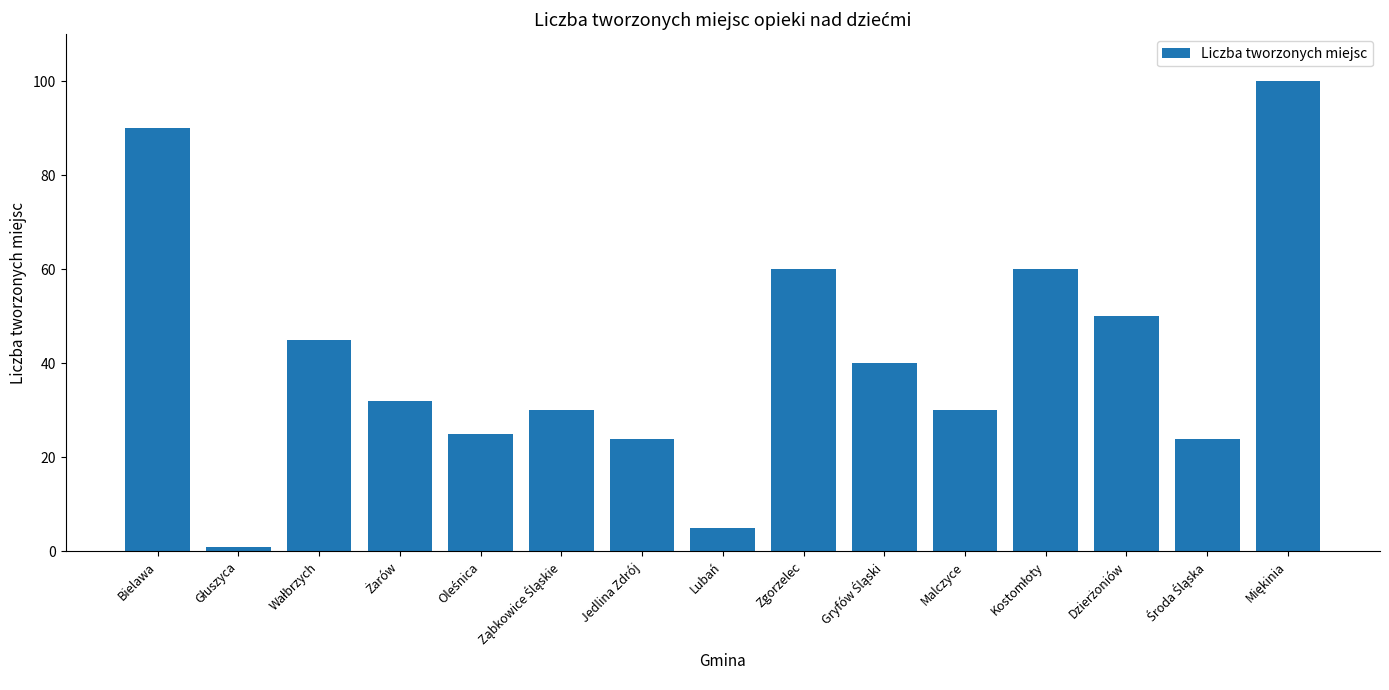

What is the label of the 9th bar from the right?

Jedlina Zdrój